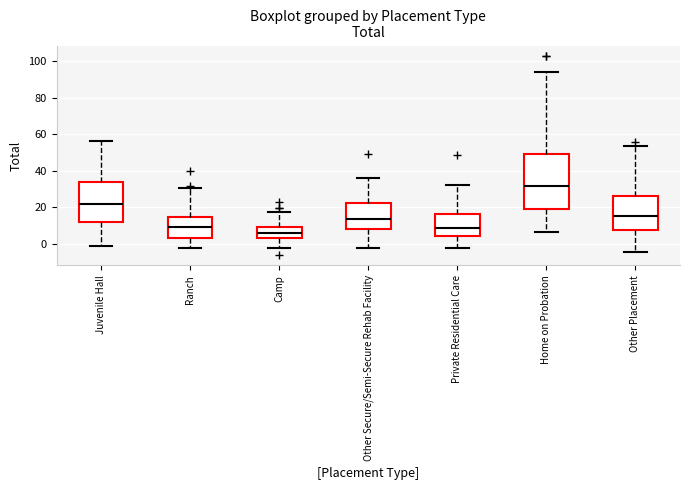

Reading left to right, transcribe this box plot: for each box, give where its median line is, the range the box spans, and where its two whiskers end, as read against the y-axis. The values are not printed on the chart, so give them approximately, as read against the axis.

Juvenile Hall: median 22, box 12 to 34, whiskers -2 to 56
Ranch: median 10, box 4 to 14, whiskers -2 to 30
Camp: median 6, box 4 to 10, whiskers -2 to 18
Other Secure/Semi-Secure Rehab Facility: median 14, box 8 to 22, whiskers -2 to 36
Private Residential Care: median 8, box 4 to 16, whiskers -2 to 32
Home on Probation: median 32, box 20 to 50, whiskers 6 to 94
Other Placement: median 14, box 8 to 26, whiskers -4 to 54